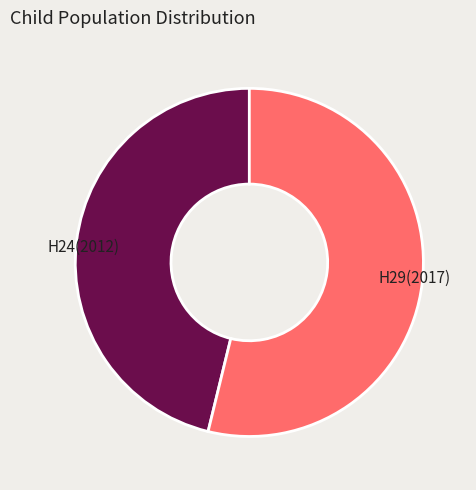

What is the largest slice in the pie chart?

H29(2017)